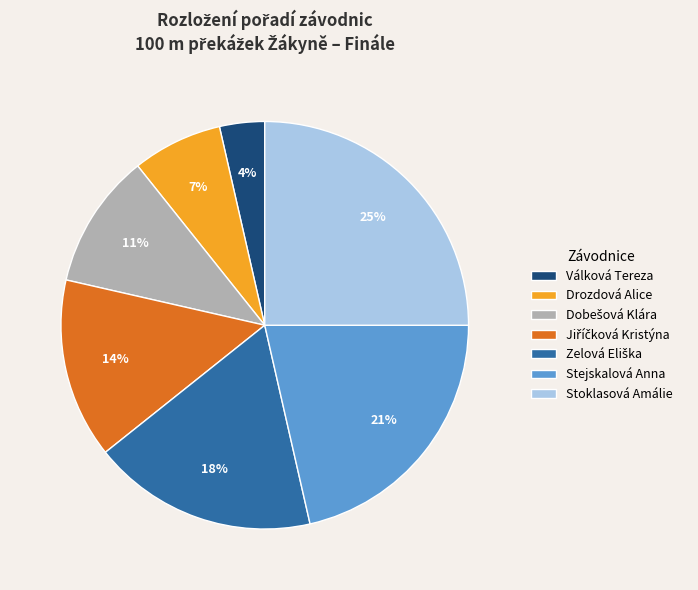

Between Drozdová Alice and Stoklasová Amálie, which is larger?

Stoklasová Amálie